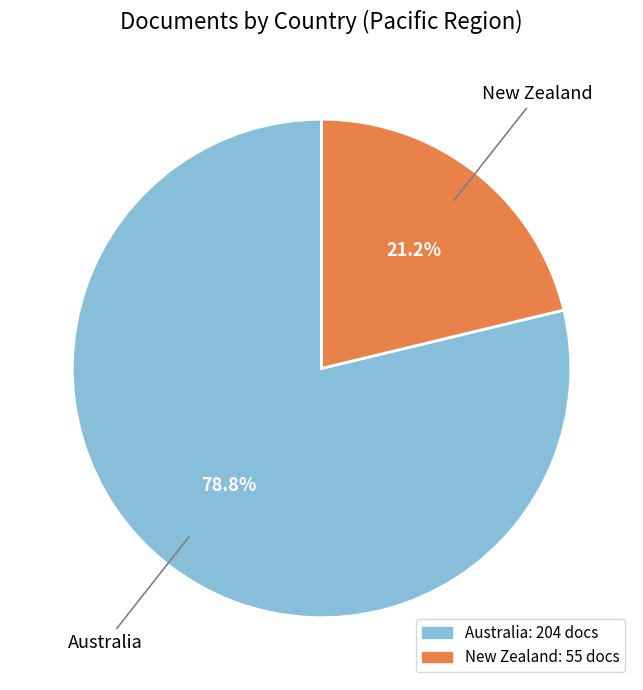

Between New Zealand and Australia, which is larger?

Australia